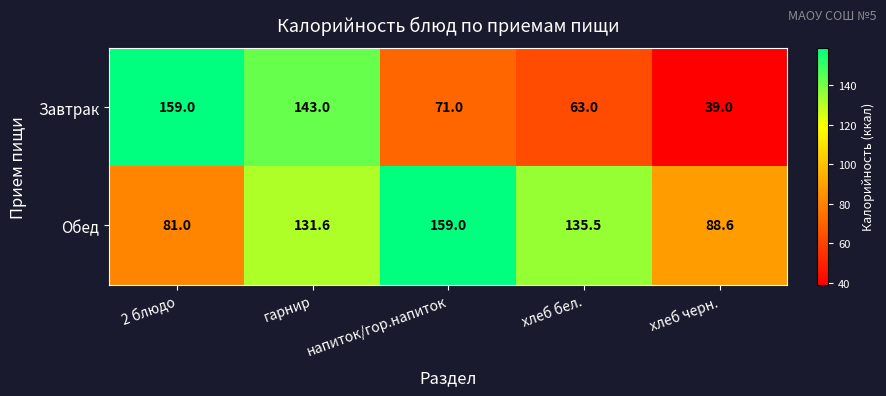

Is it true that Завтрак equals 39.0 at хлеб черн.?

True